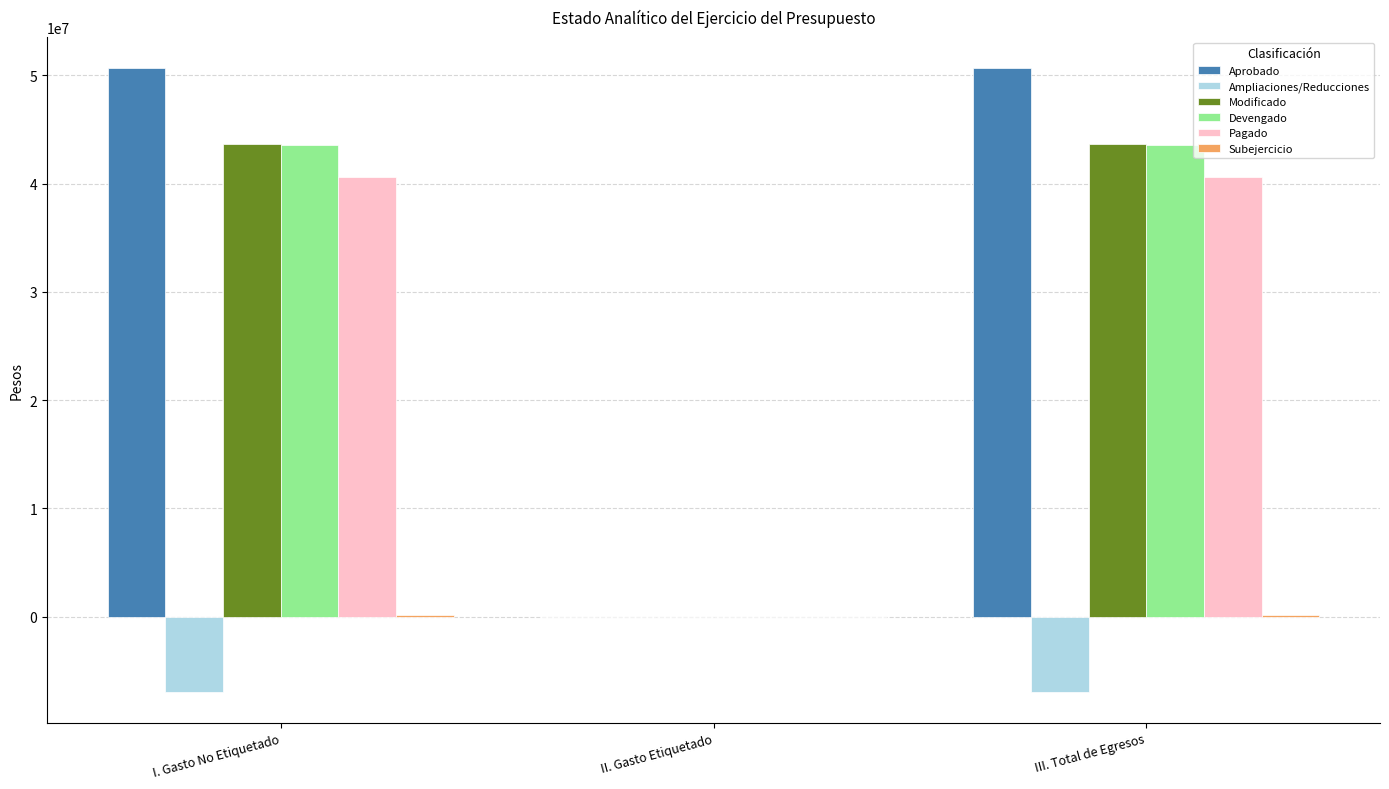

How many positive values does the Aprobado series have?

2